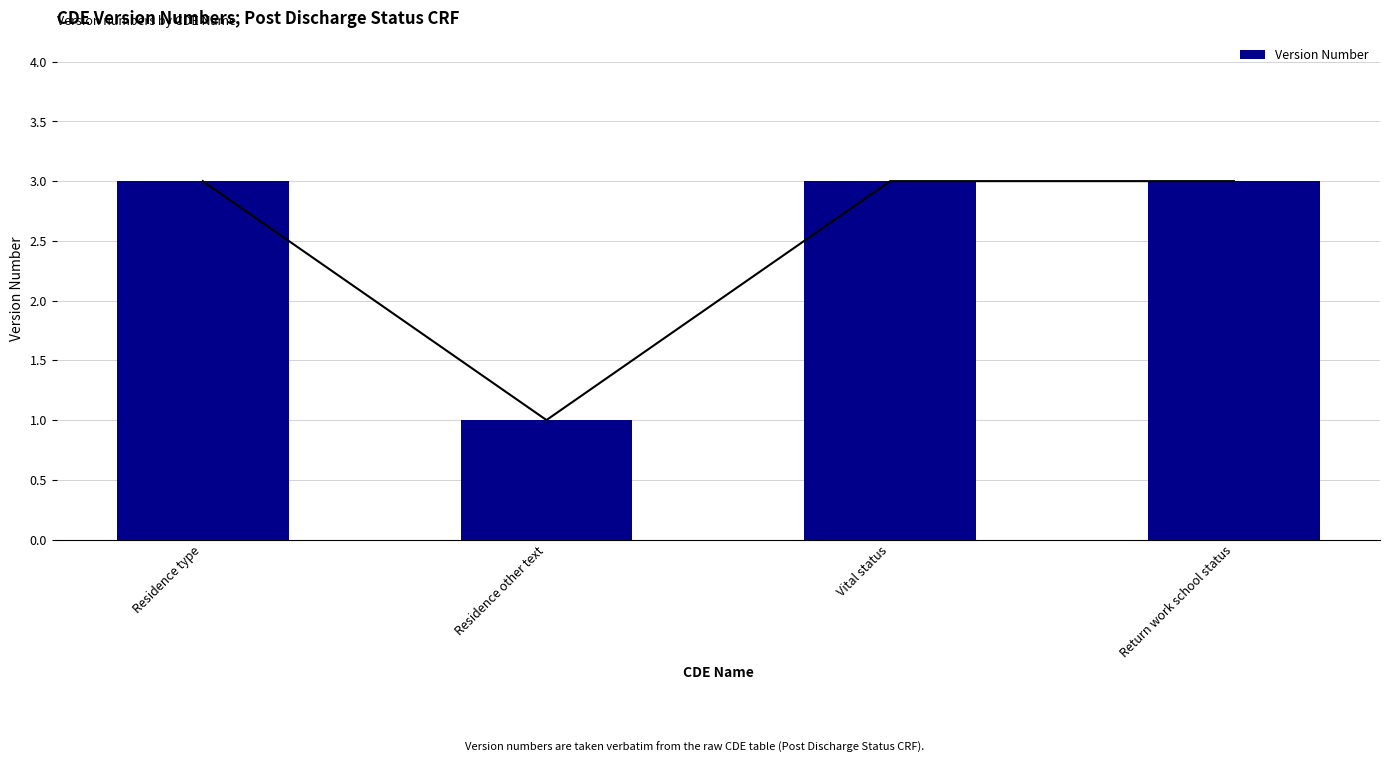

What is the maximum value shown in the chart?

3